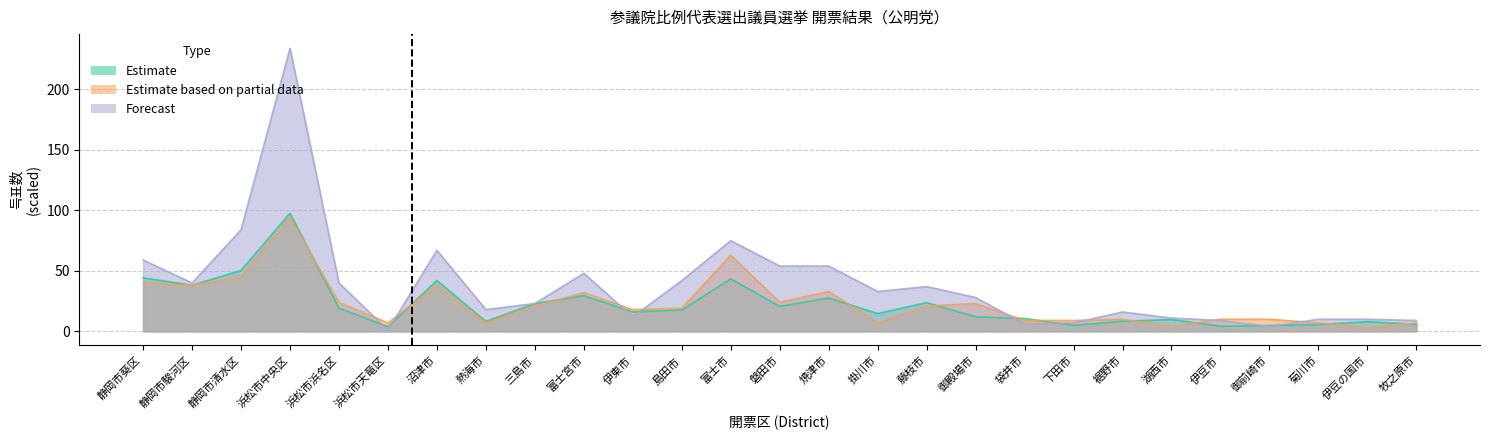

At which category does Estimate reach its first local peak?

浜松市中央区